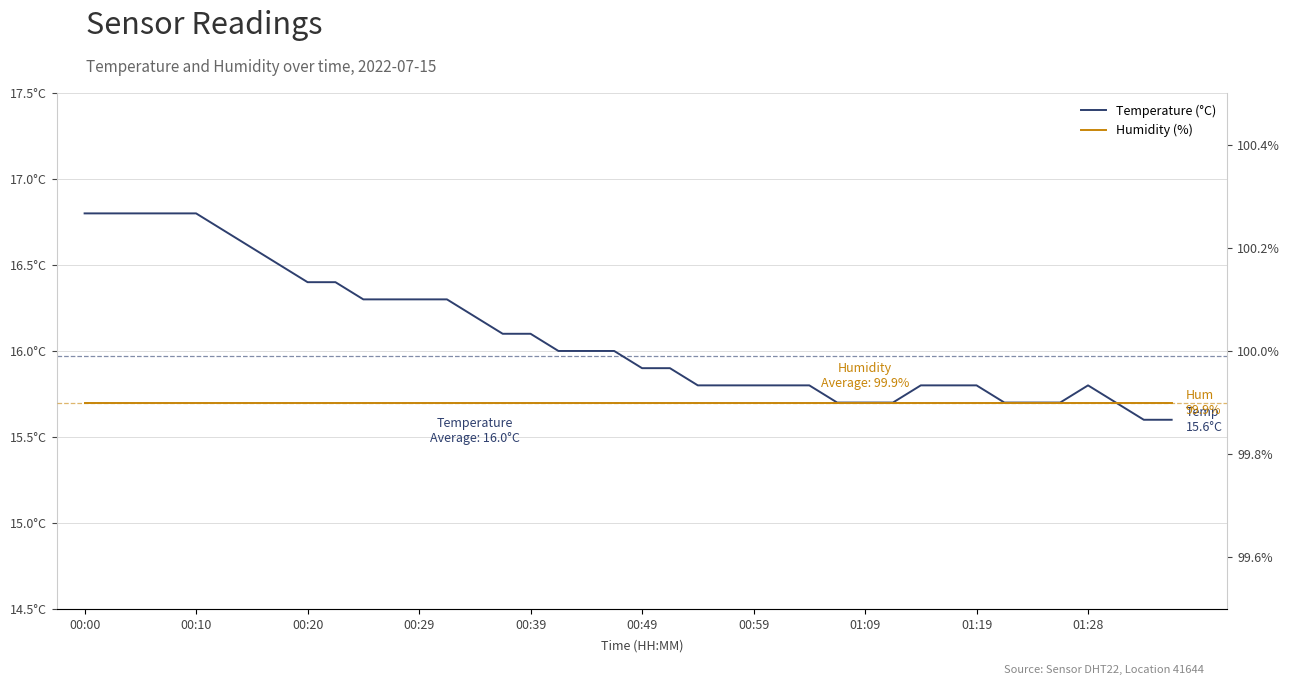

What is the maximum value shown in the chart?

99.9